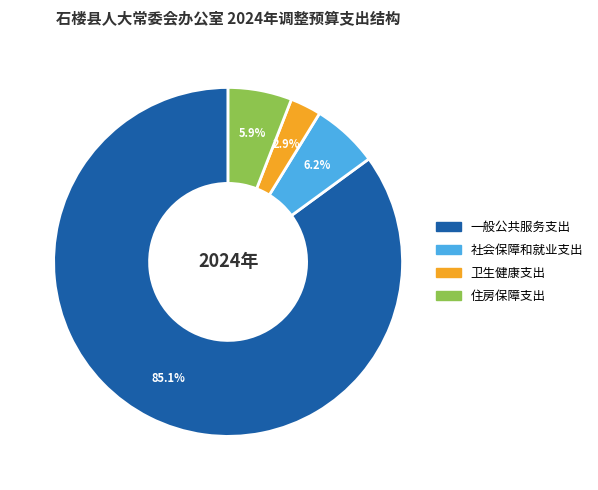

To the nearest percent, what percentage of the pie is 卫生健康支出?

3%